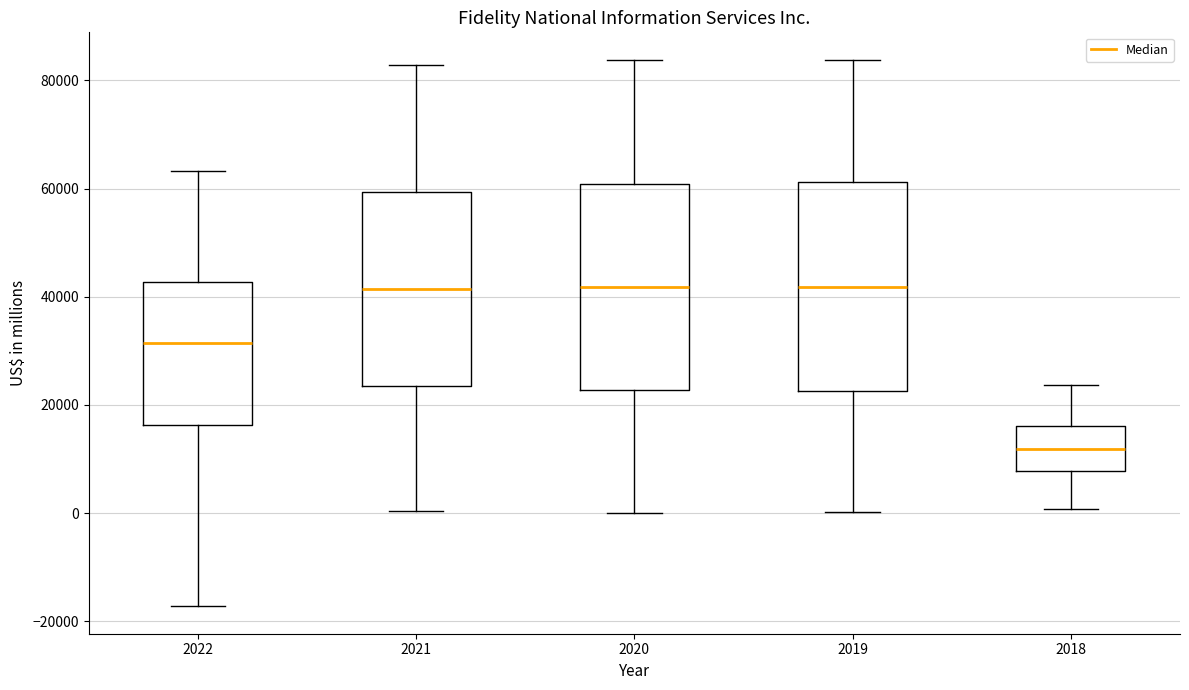

Reading left to right, transcribe this box plot: for each box, give where its median line is, the range the box spans, and where its two whiskers end, as read against the y-axis. The values are not printed on the chart, so give them approximately, as read against the axis.

2022: median 32000, box 16000 to 42000, whiskers -18000 to 64000
2021: median 42000, box 24000 to 60000, whiskers 0 to 82000
2020: median 42000, box 22000 to 60000, whiskers 0 to 84000
2019: median 42000, box 22000 to 62000, whiskers 0 to 84000
2018: median 12000, box 8000 to 16000, whiskers 0 to 24000